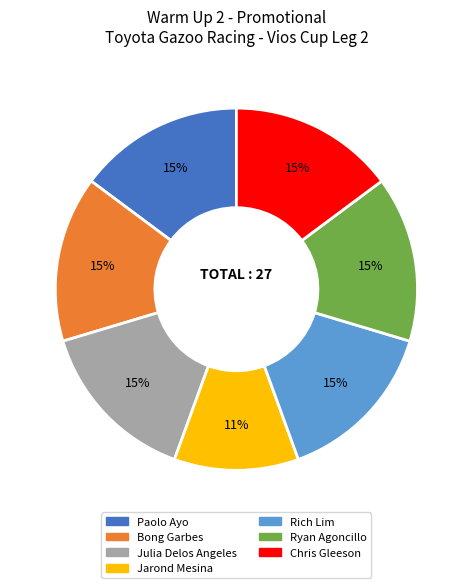

To the nearest percent, what percentage of the pie is Ryan Agoncillo?

15%